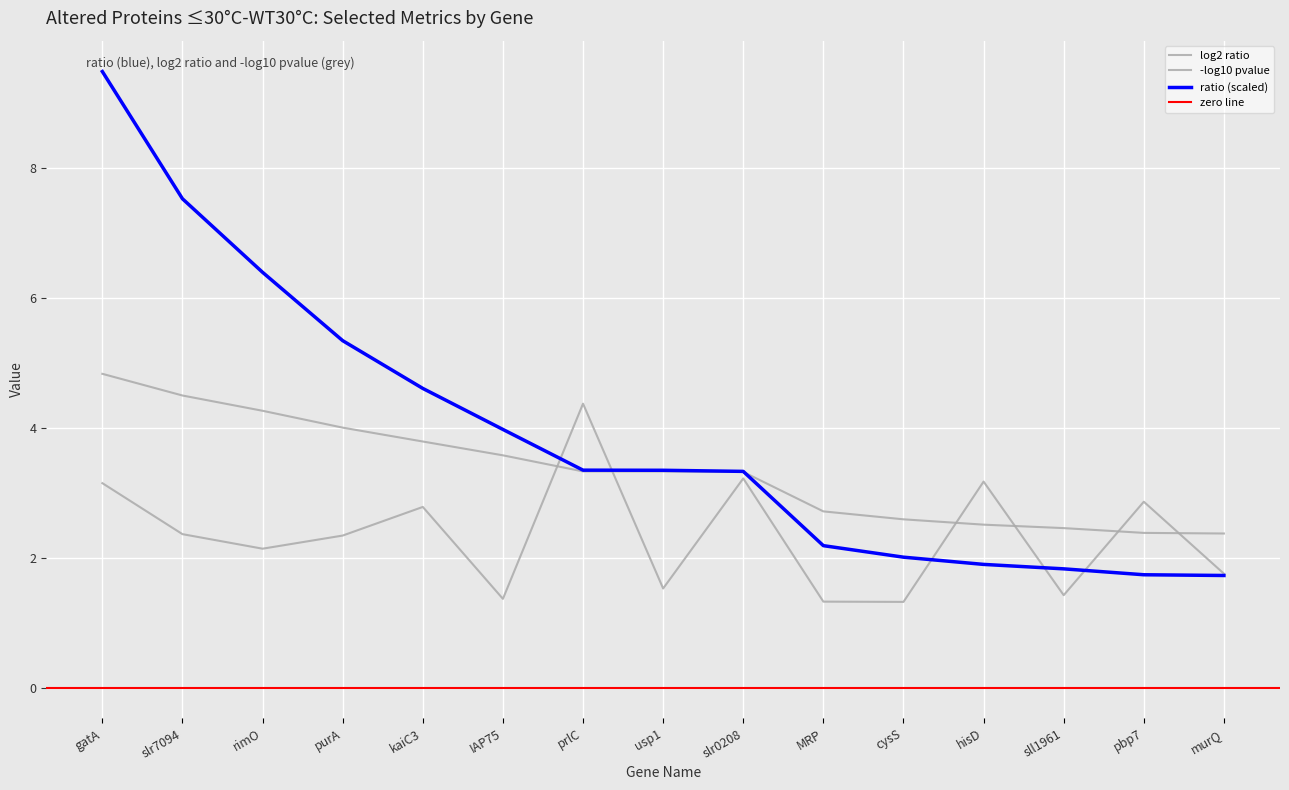

List the labels in order of -log10 pvalue value, largest first.

prlC, slr0208, hisD, gatA, pbp7, kaiC3, slr7094, purA, rimO, murQ, usp1, sll1961, IAP75, MRP, cysS